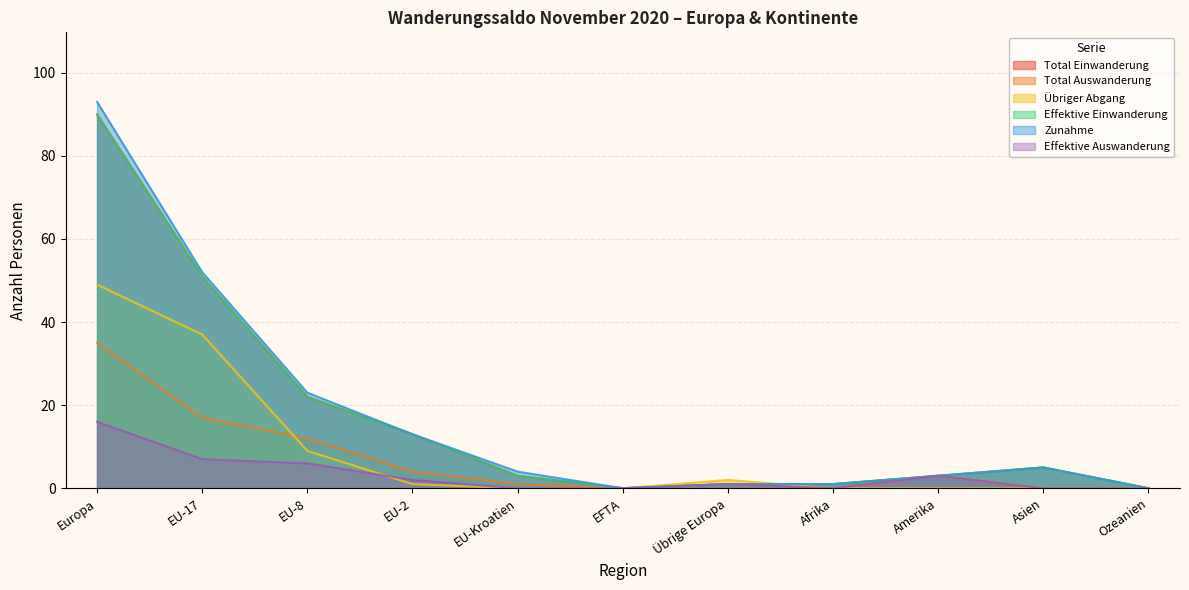

Reading left to right, transcribe all the data shown in this chart.

Total Einwanderung: 90	51	22	13	3	0	1	1	3	5	0
Total Auswanderung: 35	17	12	4	1	0	1	0	3	0	0
Übriger Abgang: 49	37	9	1	0	0	2	0	0	0	0
Effektive Einwanderung: 90	51	22	13	3	0	1	1	3	5	0
Zunahme: 93	52	23	13	4	0	1	1	3	5	0
Effektive Auswanderung: 16	7	6	2	0	0	1	0	3	0	0